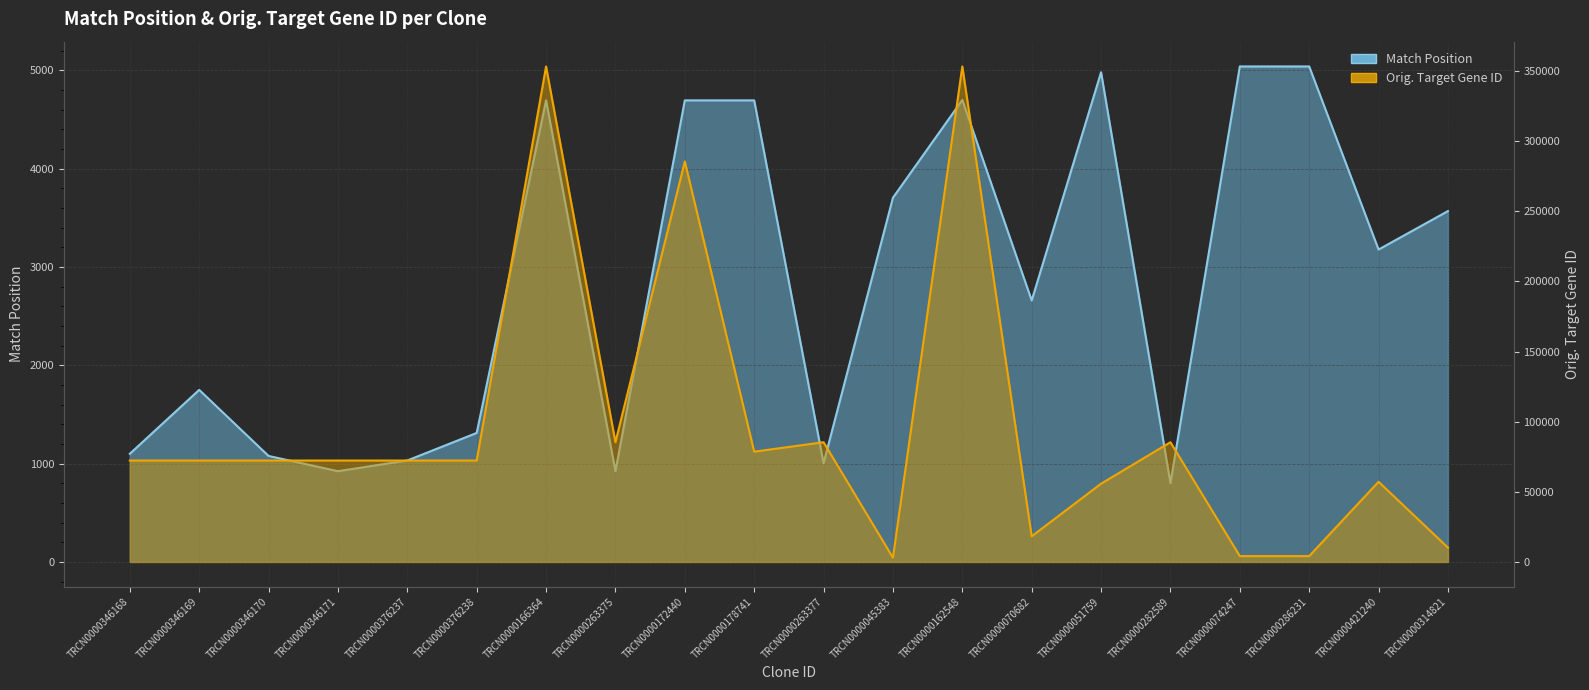

Which series has the largest range (max minus min)?

Orig. Target Gene ID